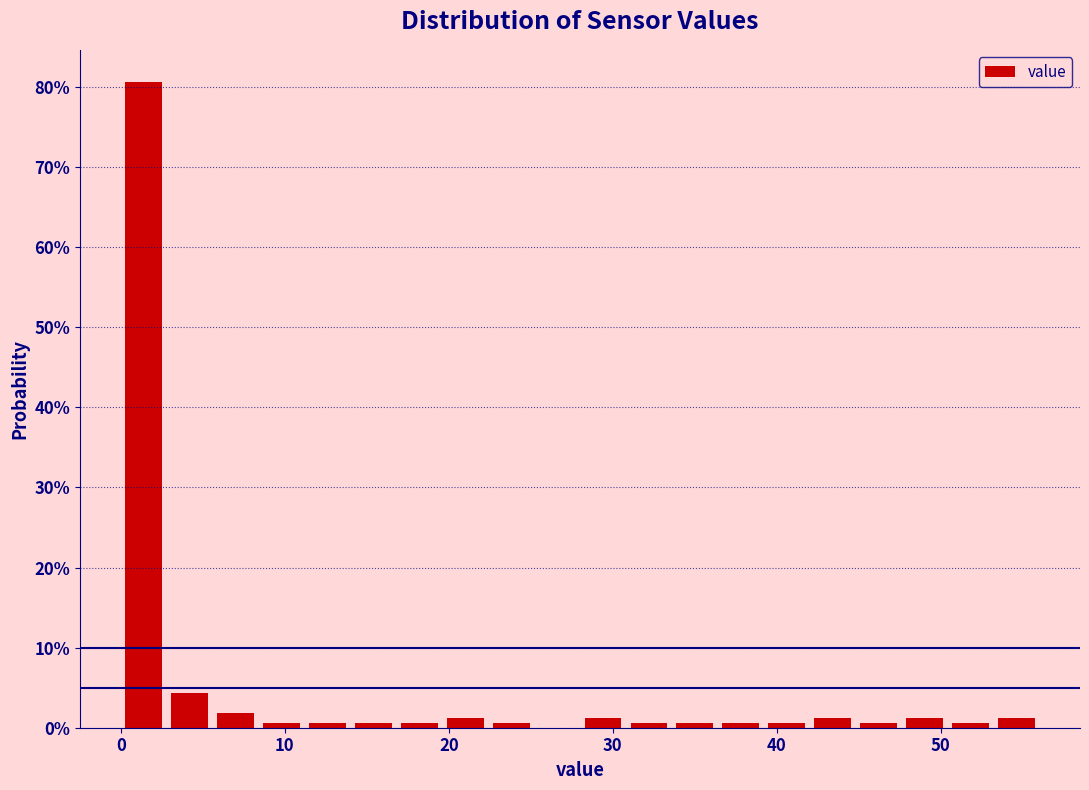

Read against the x-axis, roughly where is the centre of the tallest bar?

1